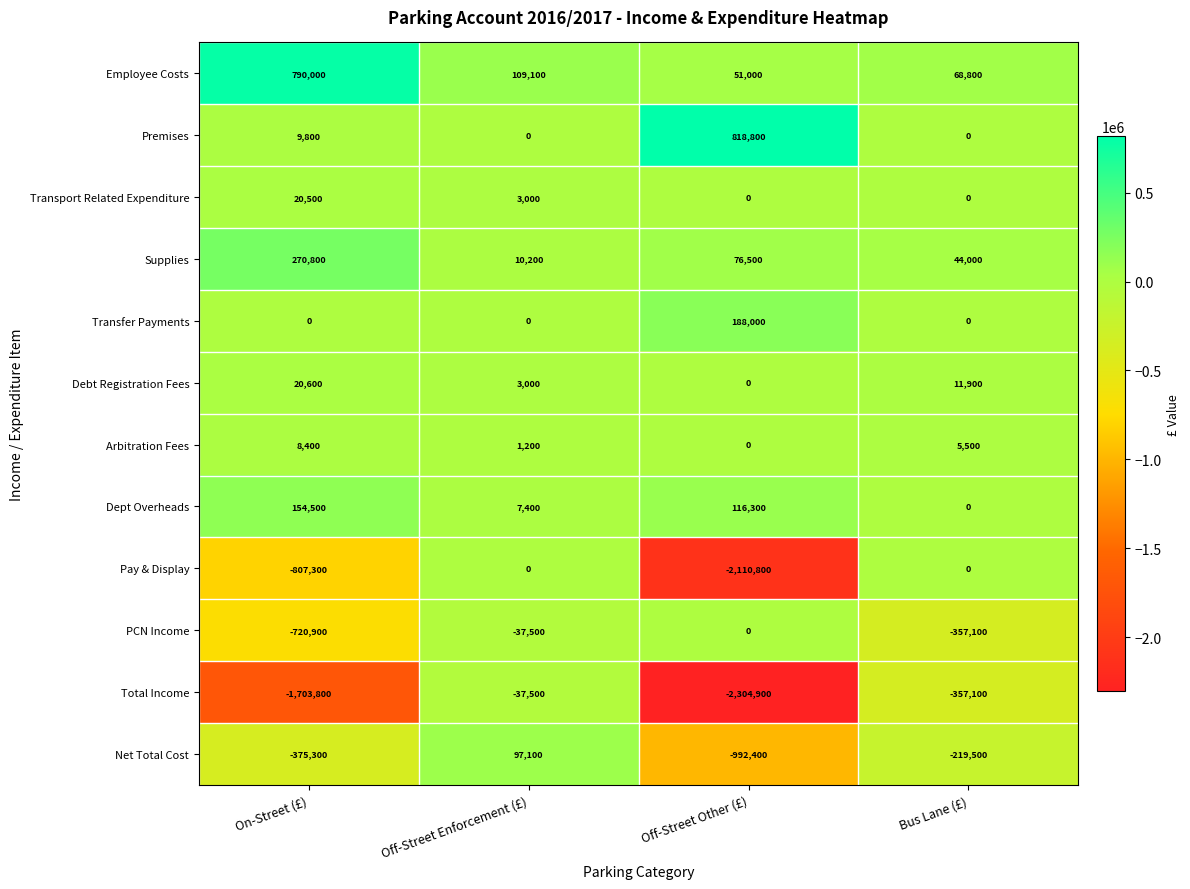

Which series has the largest range (max minus min)?

Total Income